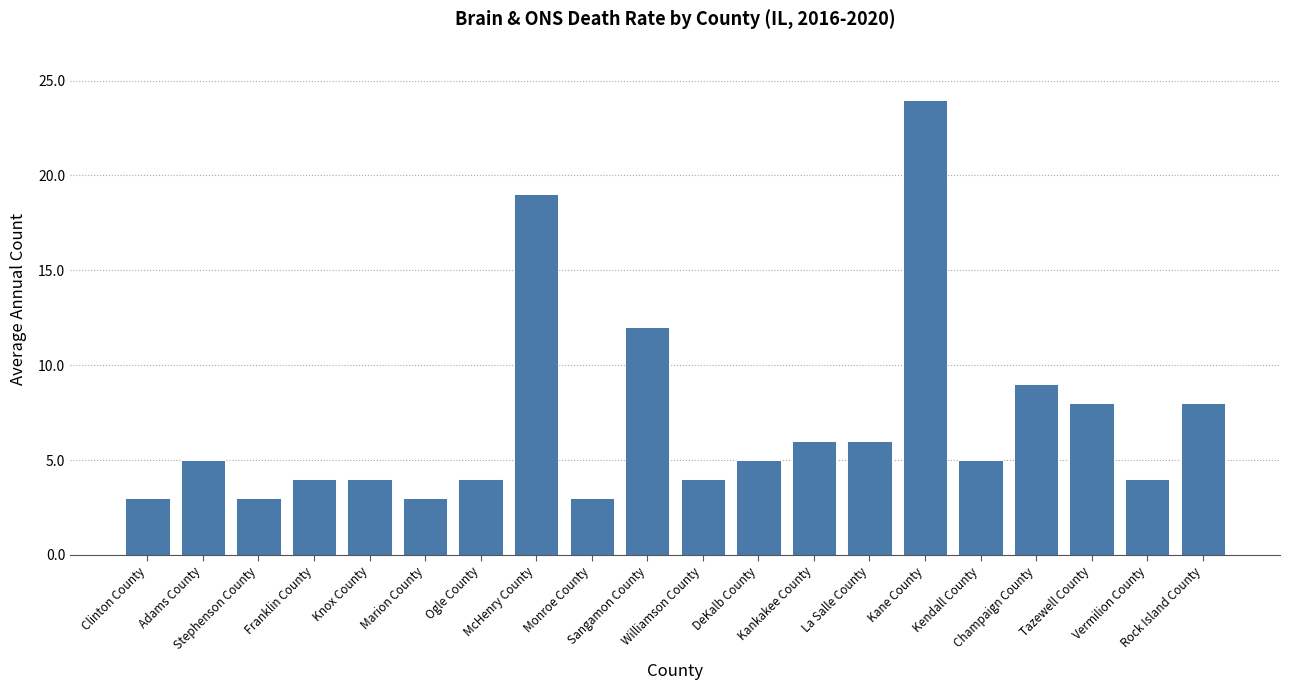

What is the minimum value shown in the chart?

3